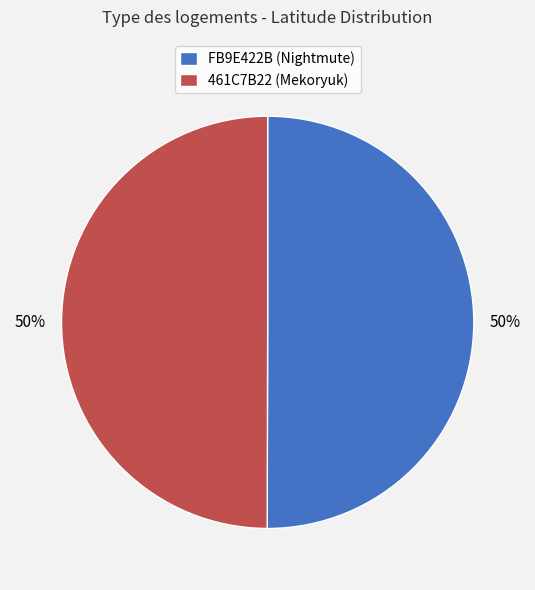

True or false: 461C7B22 (Mekoryuk) accounts for 60% of the total.

False